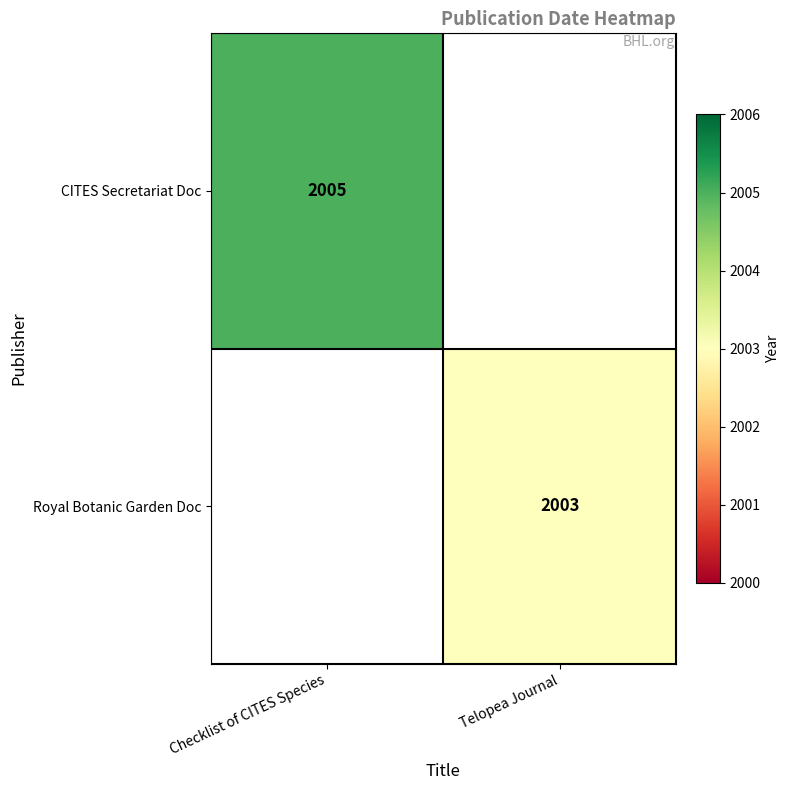

Which label corresponds to the smallest value in the chart?

Telopea Journal